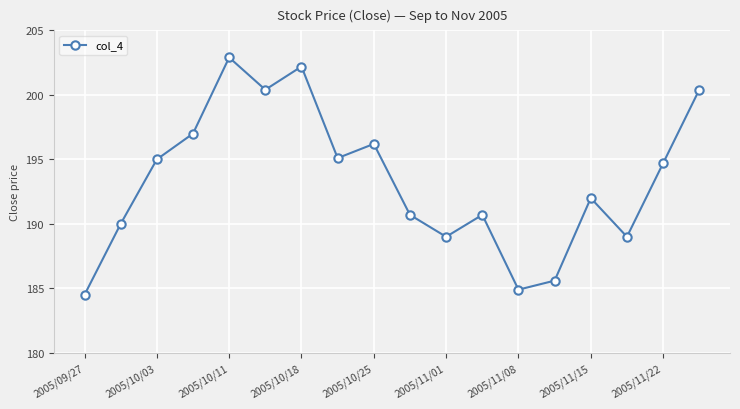

True or false: the data has more than 1 interior local peaks.

True